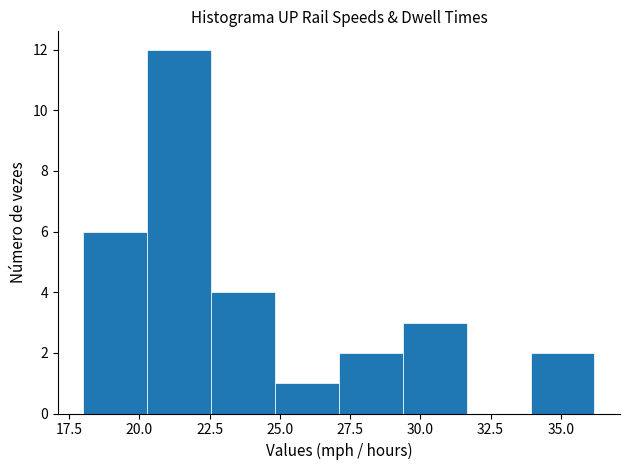

How tall is the bar that spans 25.0 to 27.0 on the x-axis? Neither the bar edges nor the heights are printed on the chart, so give them approximately, as read against the axes.

1